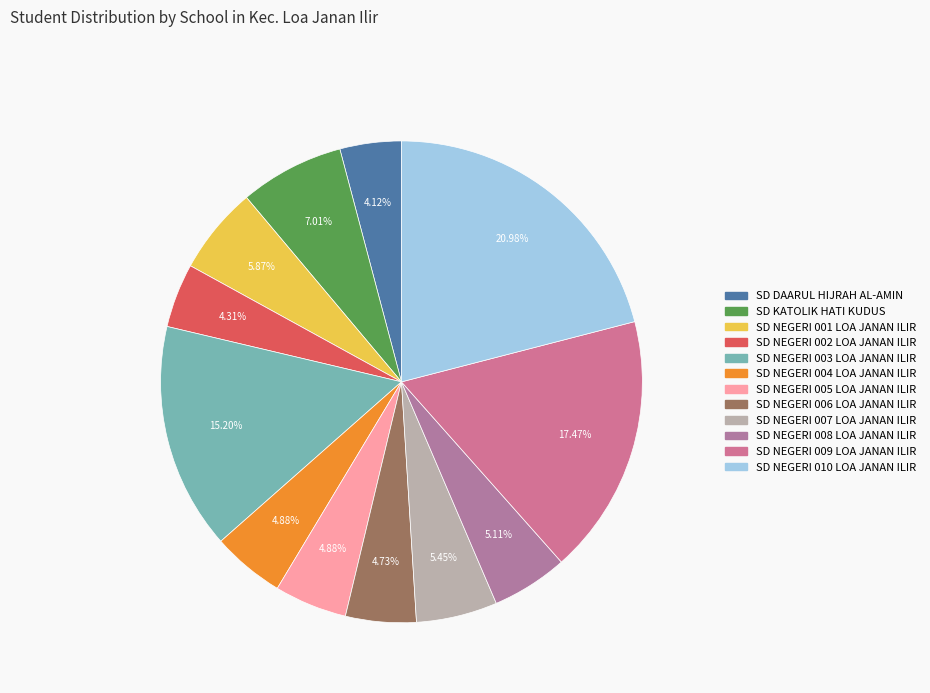

How many slices are in this pie chart?

12